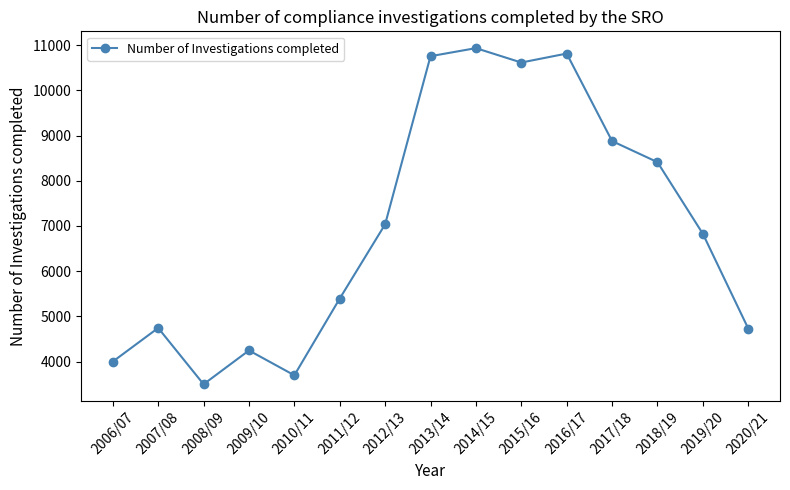

At which category does the chart reach its minimum across all series?

2008/09